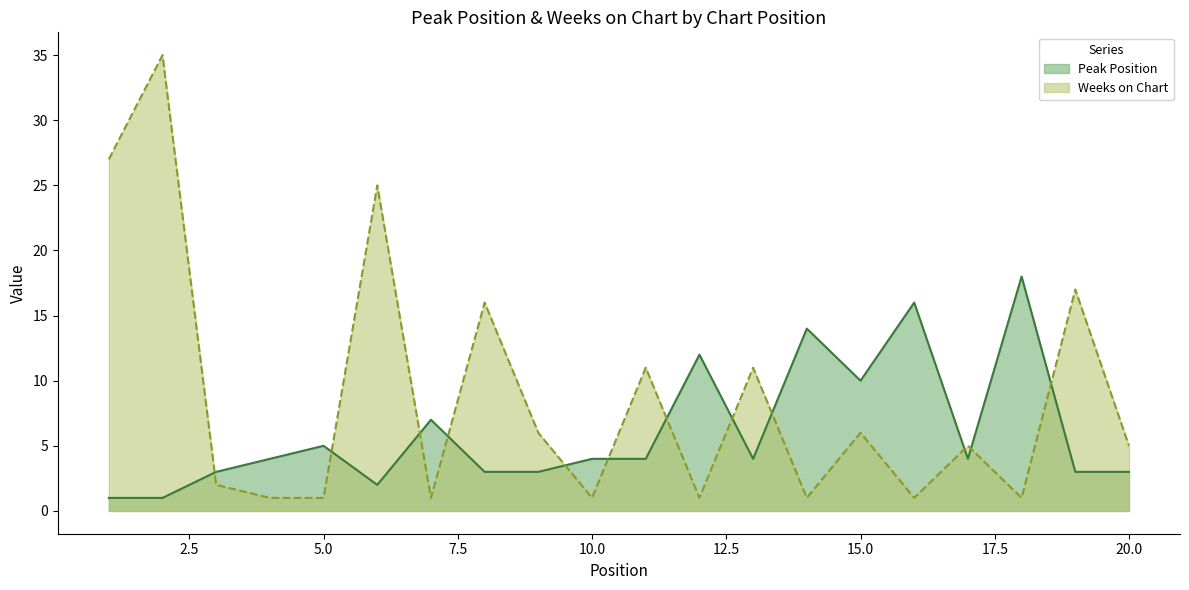

Rank the series by their average value, from lowest to highest.

Peak Position, Weeks on Chart